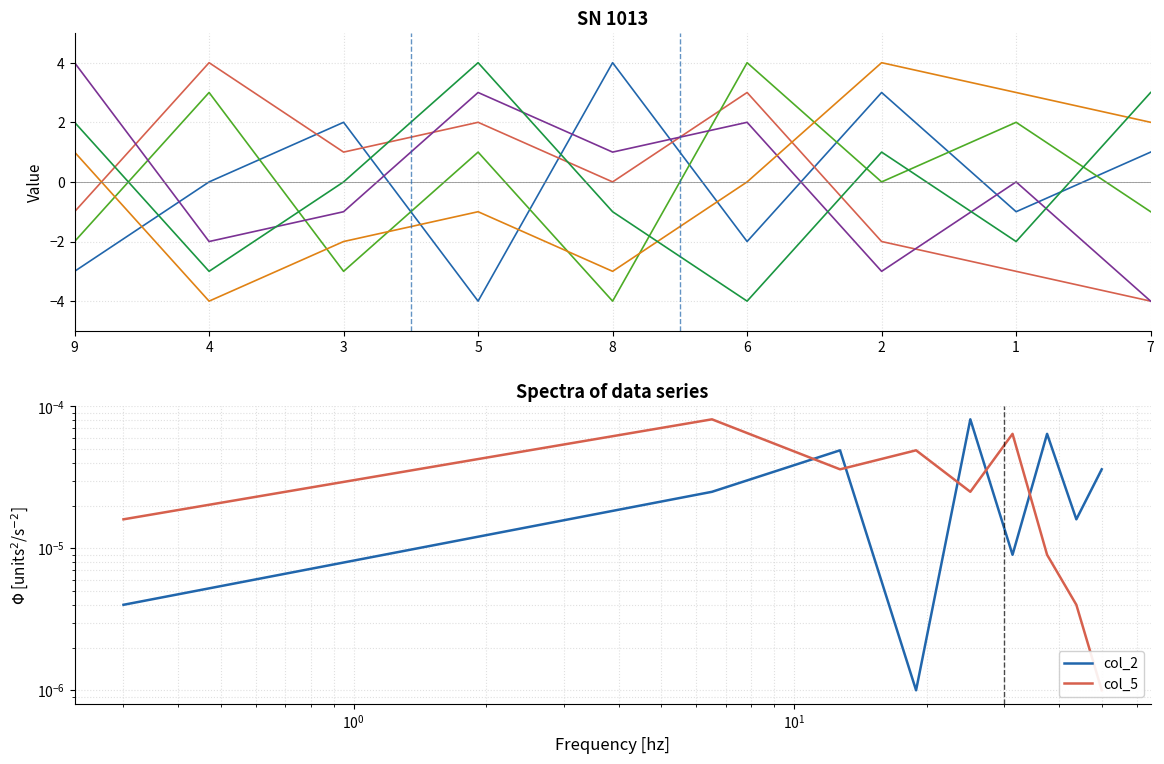

Which series has the largest total across all categories?

col_2